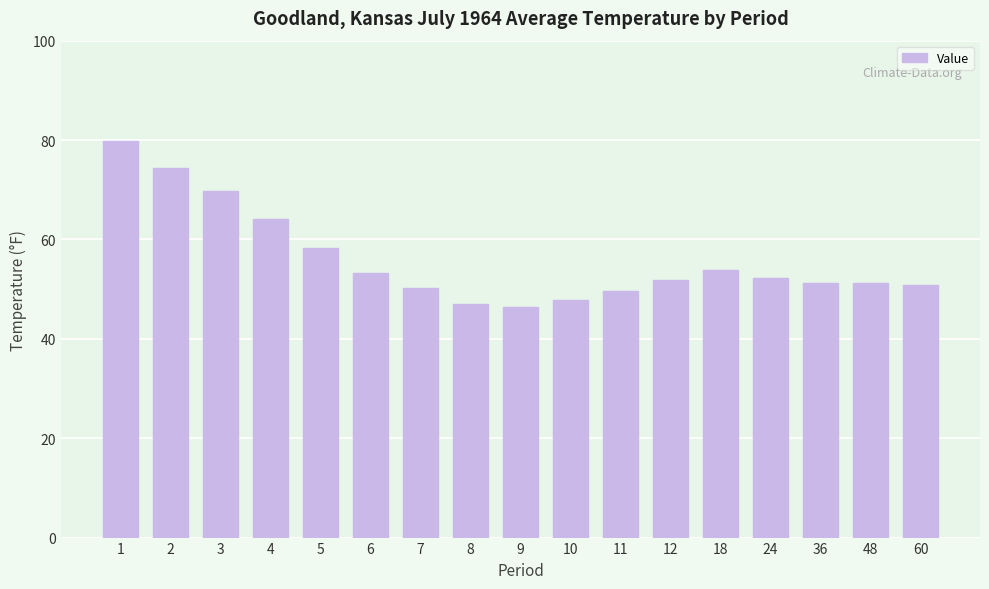

Count the number of categories in the chart.

17